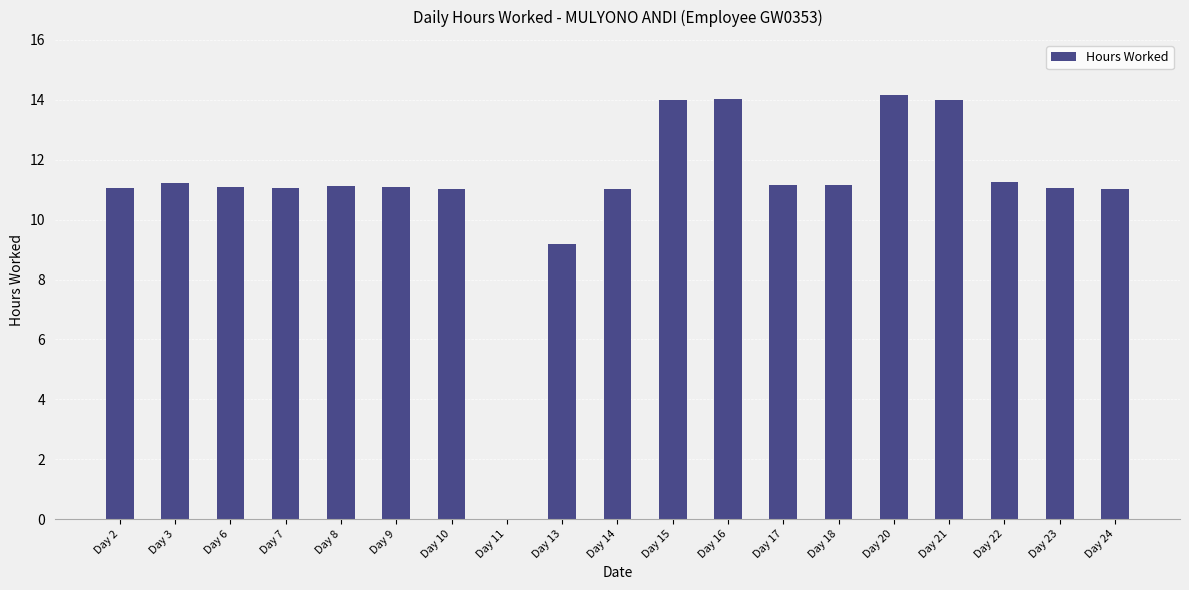

What value does the data have at Day 20?

14.2